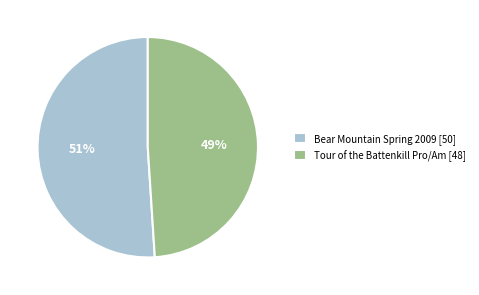

To the nearest percent, what percentage of the pie is Tour of the Battenkill Pro/Am?

49%